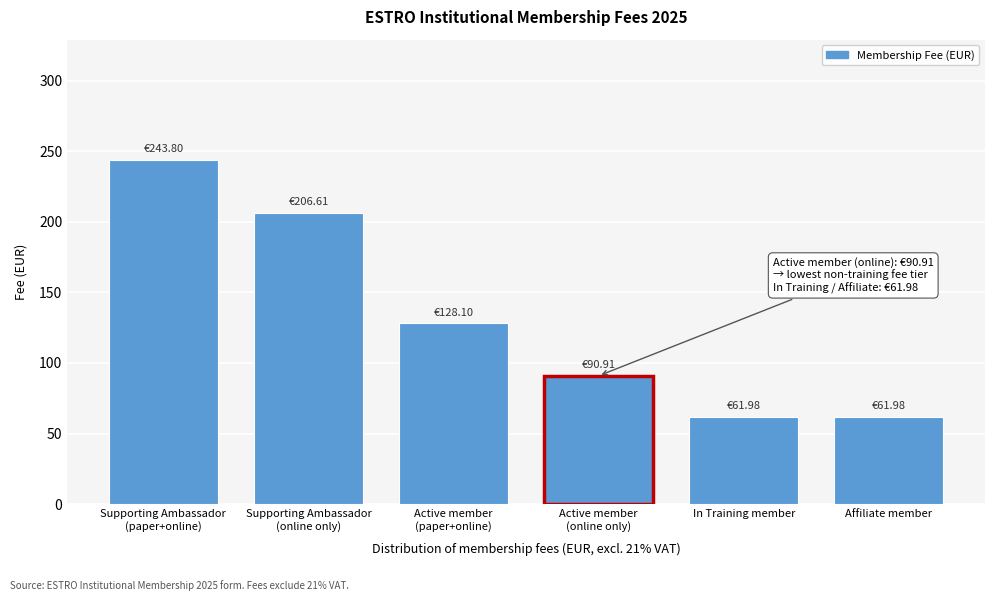

What is the difference between the second highest and second lowest values?

144.6